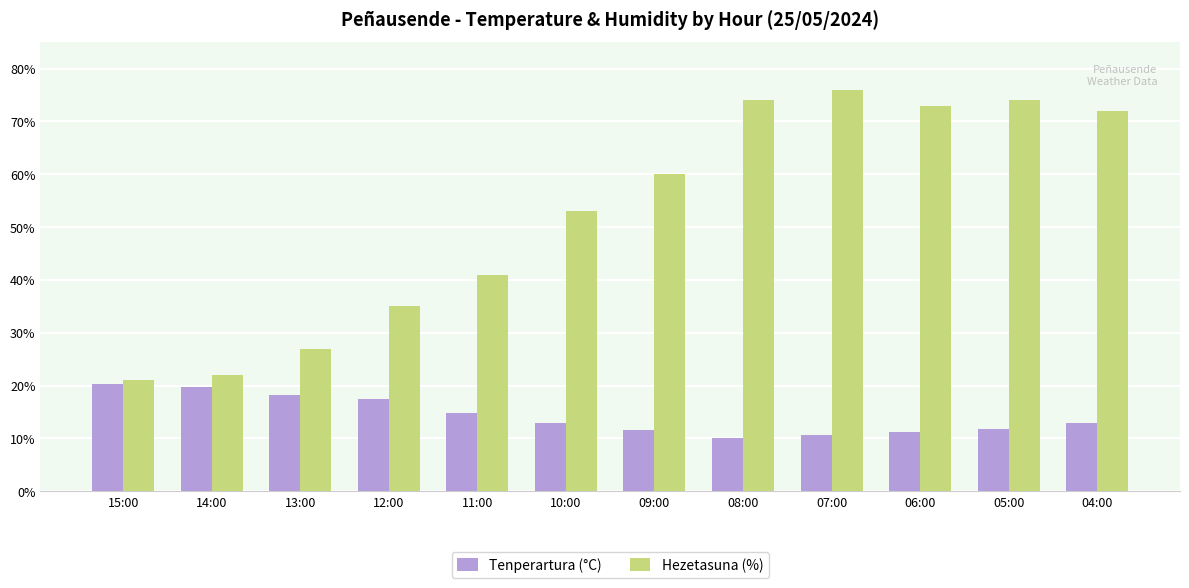

Which series has the largest total across all categories?

Hezetasuna (%)